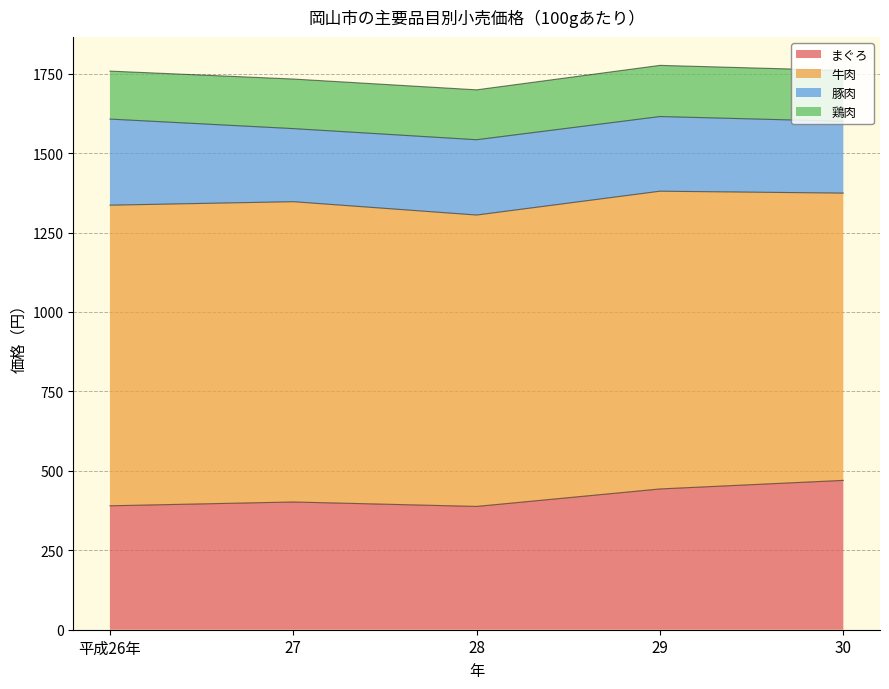

What position from the right is 平成26年?

5